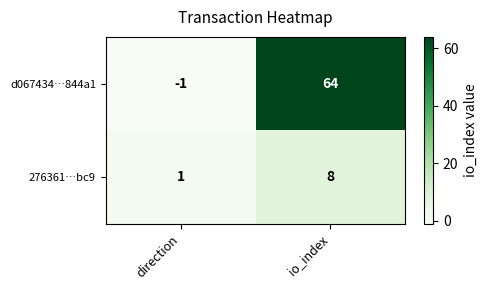

Reading left to right, extract all data points from this chart.

d067434…844a1: -1	64
276361…bc9: 1	8